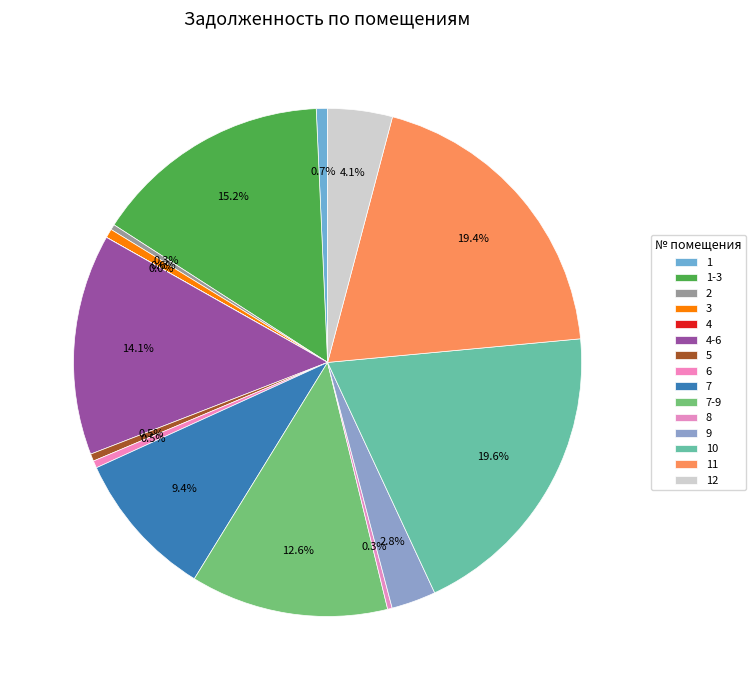

Combined, what portion of the pie is 2 and 11?

19.7%